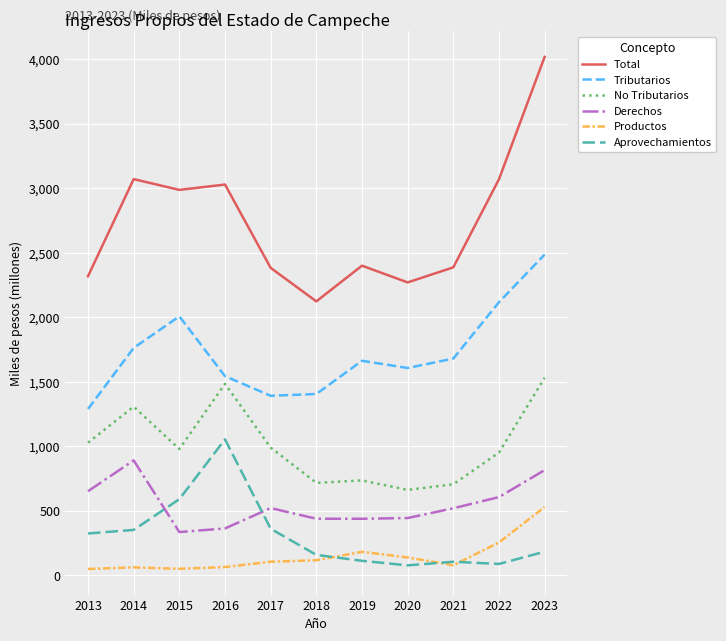

Does the chart display data point markers on the line(s)?

No